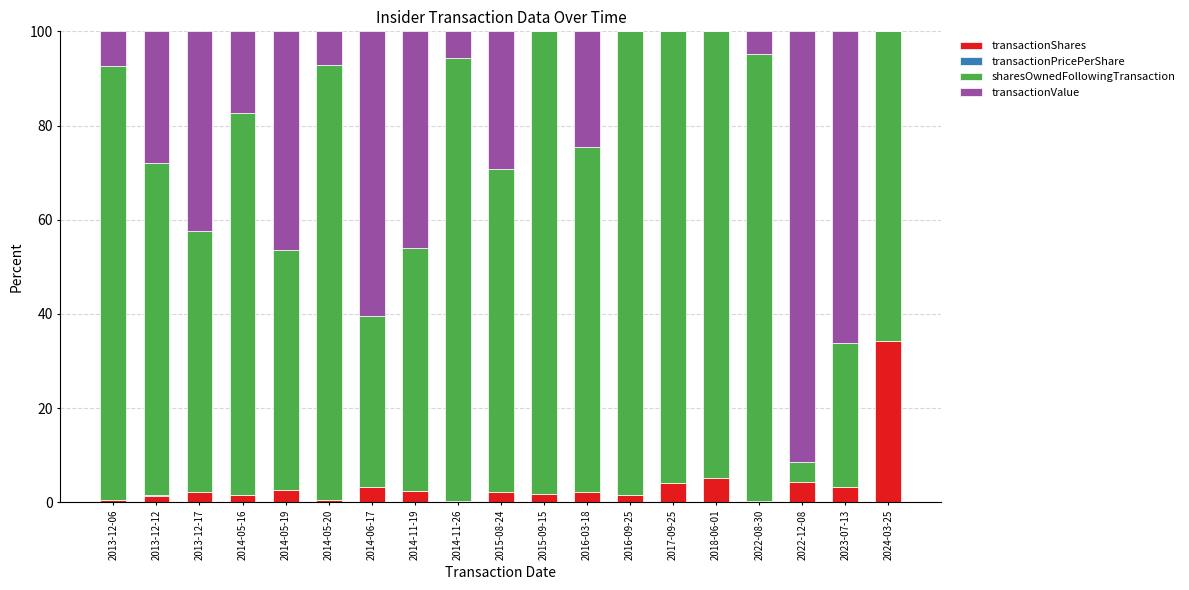

Are the bars horizontal?

No